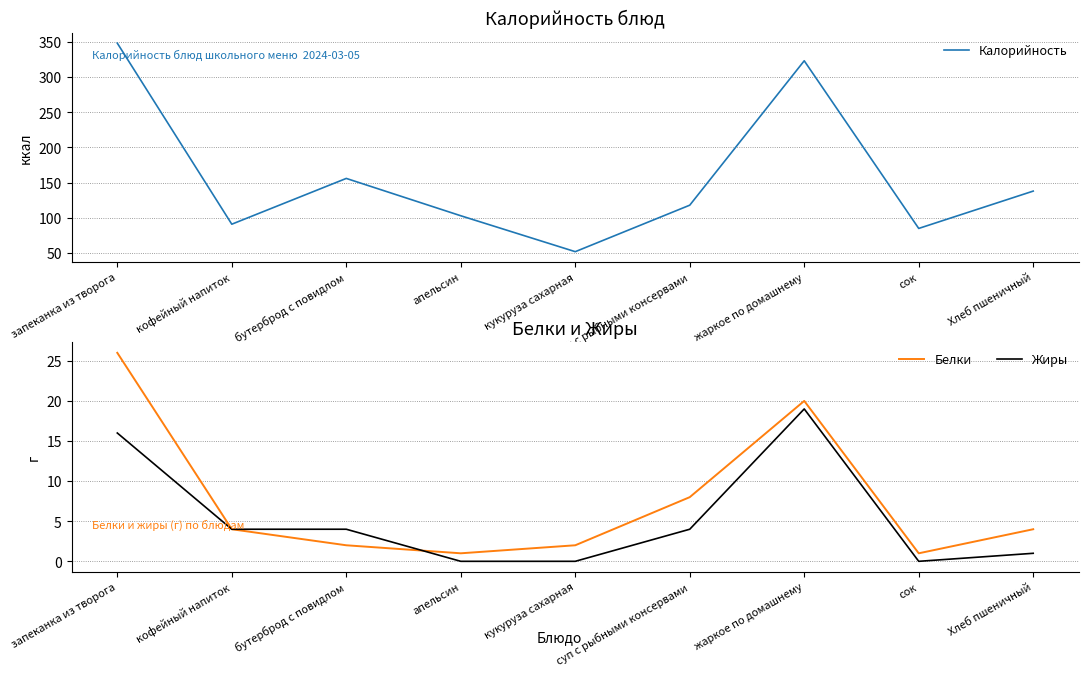

At which category does the chart reach its minimum across all series?

апельсин